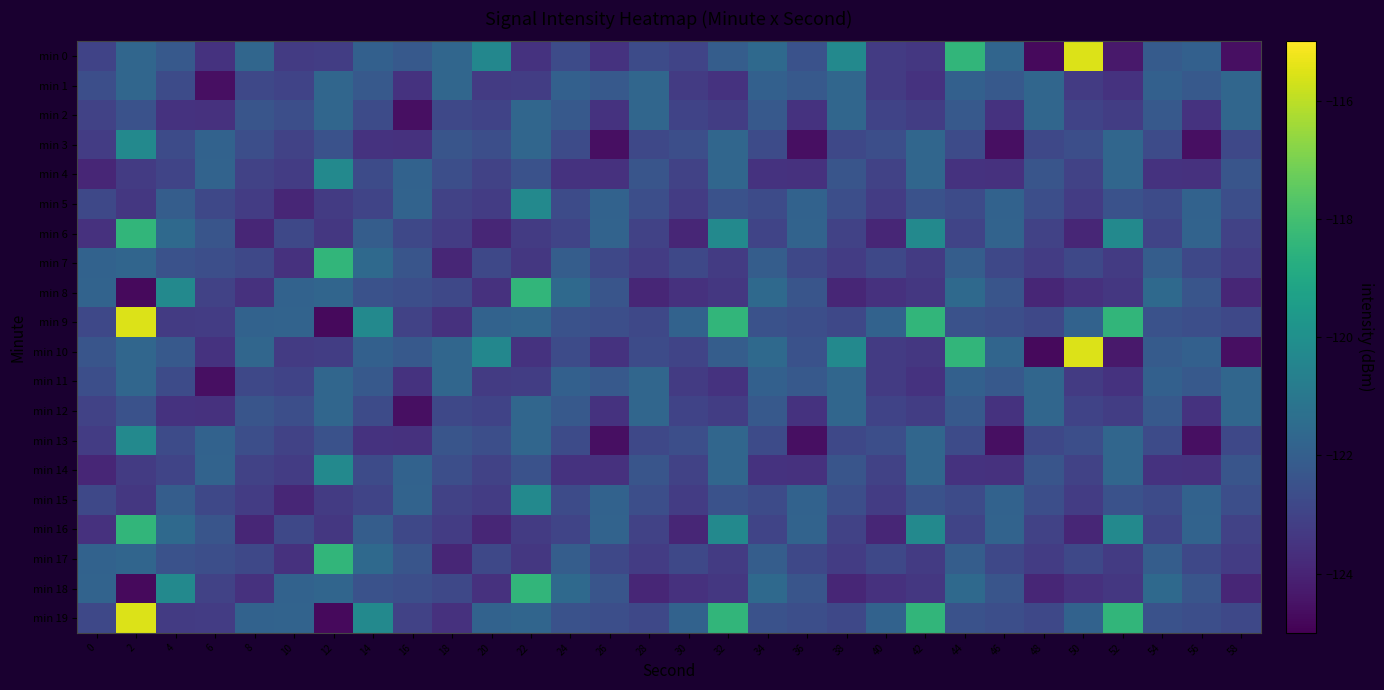

Between 4 and 18, which is larger?

18